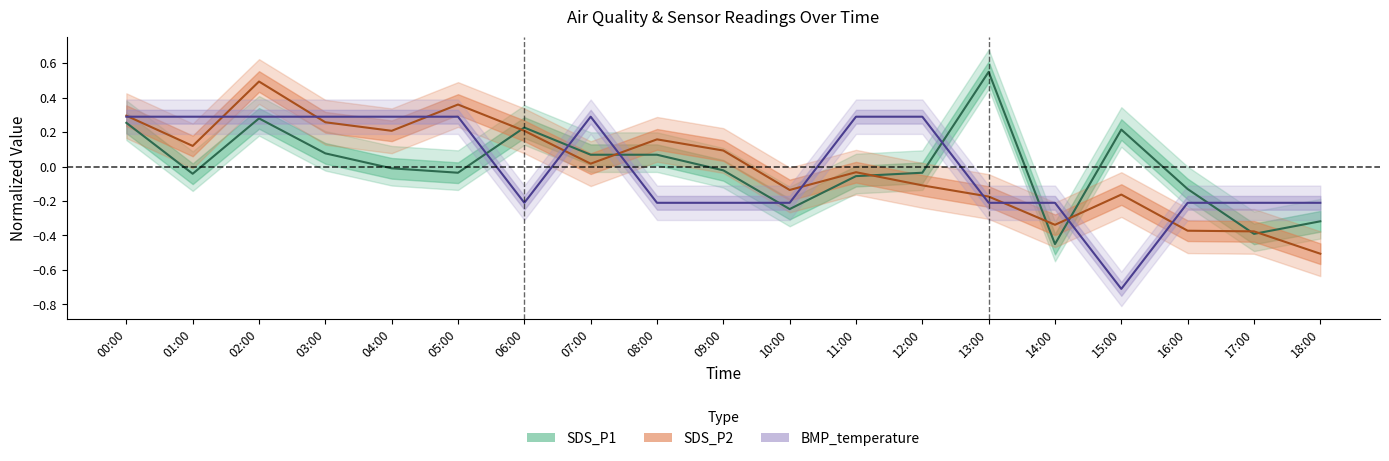

Rank the categories by BMP_temperature value from highest to lowest.

00:00, 01:00, 02:00, 03:00, 04:00, 05:00, 07:00, 11:00, 12:00, 06:00, 08:00, 09:00, 10:00, 13:00, 14:00, 16:00, 17:00, 18:00, 15:00